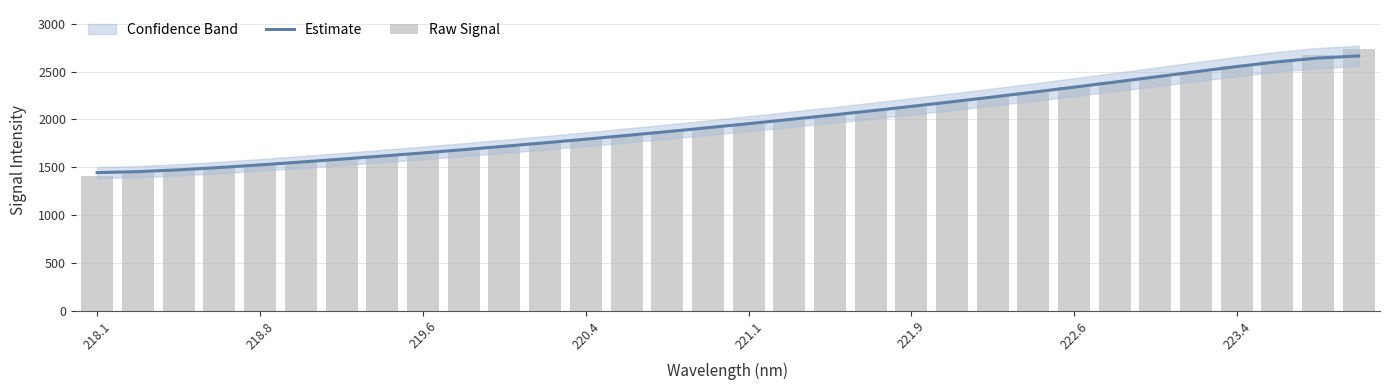

Which series has the widest spread of values?

Raw Signal